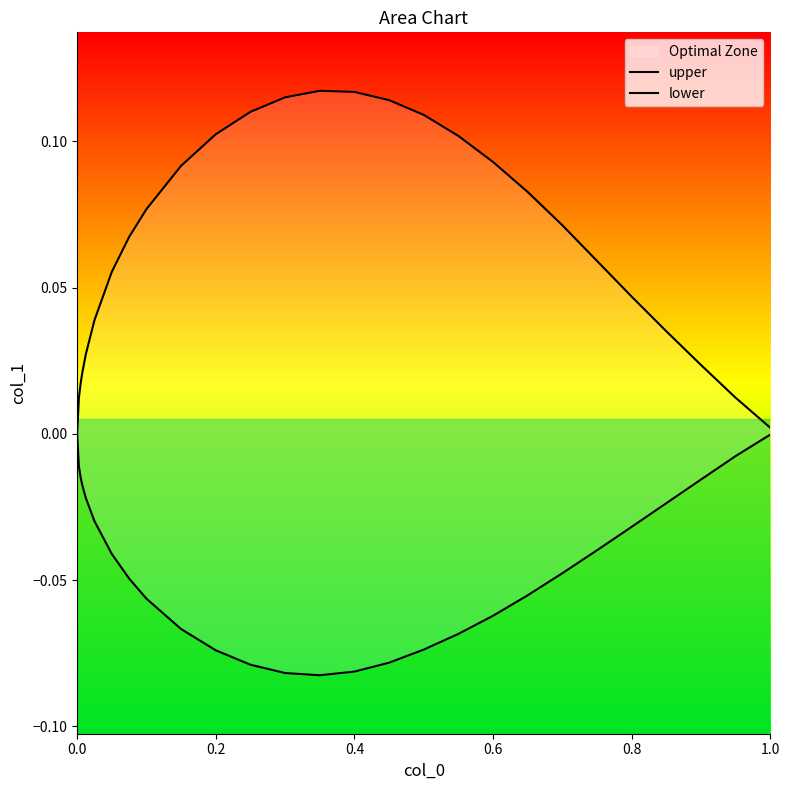

Reading right to left, list all the values displayed in this chart.

upper: 0.0	0.0	0.0	0.0	0.0	0.1	0.1	0.1	0.1	0.1	0.1	0.1	0.1	0.1	0.1	0.1	0.1	0.1	0.1	0.1	0.1	0.0	0.0	0.0	0.0	0.0	0.0
lower: -0.0	-0.0	-0.0	-0.0	-0.0	-0.0	-0.0	-0.1	-0.1	-0.1	-0.1	-0.1	-0.1	-0.1	-0.1	-0.1	-0.1	-0.1	-0.1	-0.0	-0.0	-0.0	-0.0	-0.0	-0.0	-0.0	0.0